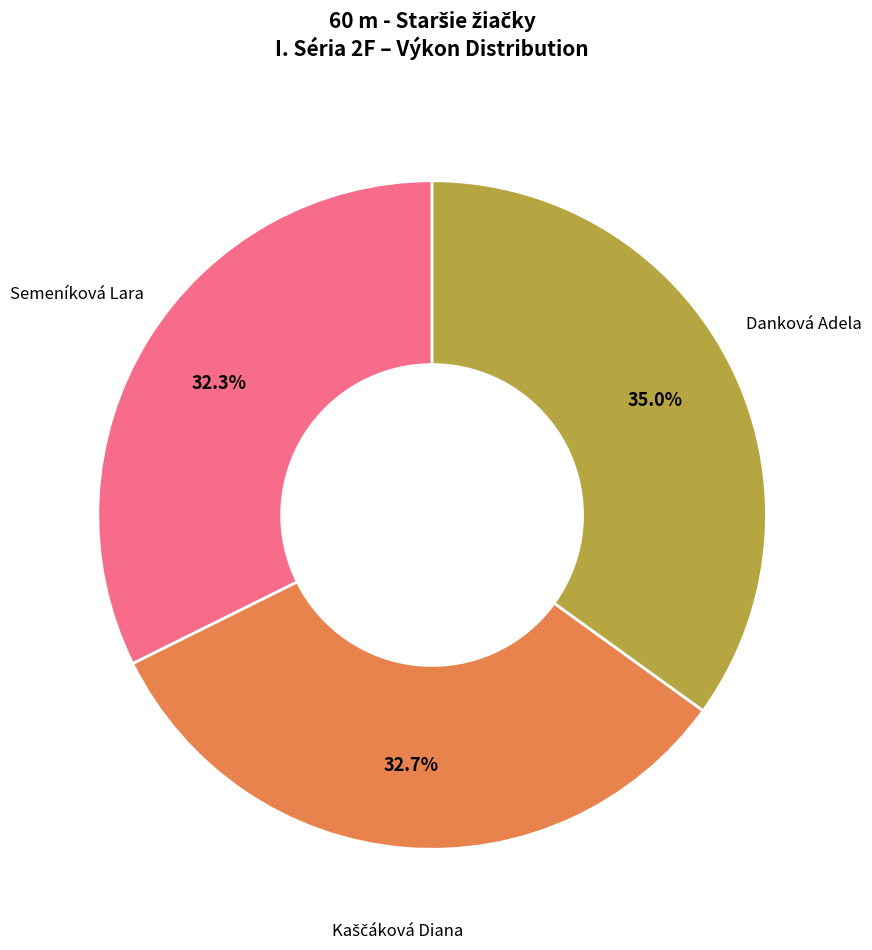

Is there any slice that represents more than half of the pie?

No